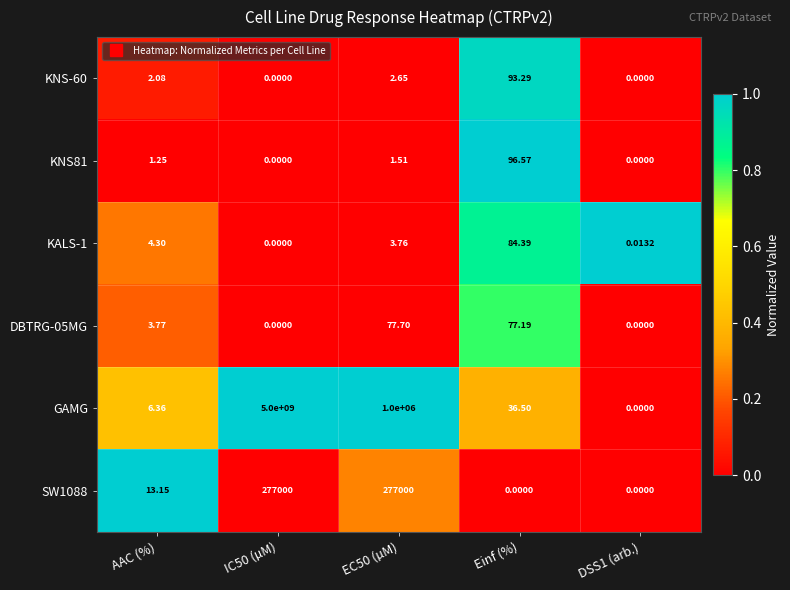

Is the value of KNS81 at AAC (%) greater than the value of KNS-60 at EC50 (µM)?

No